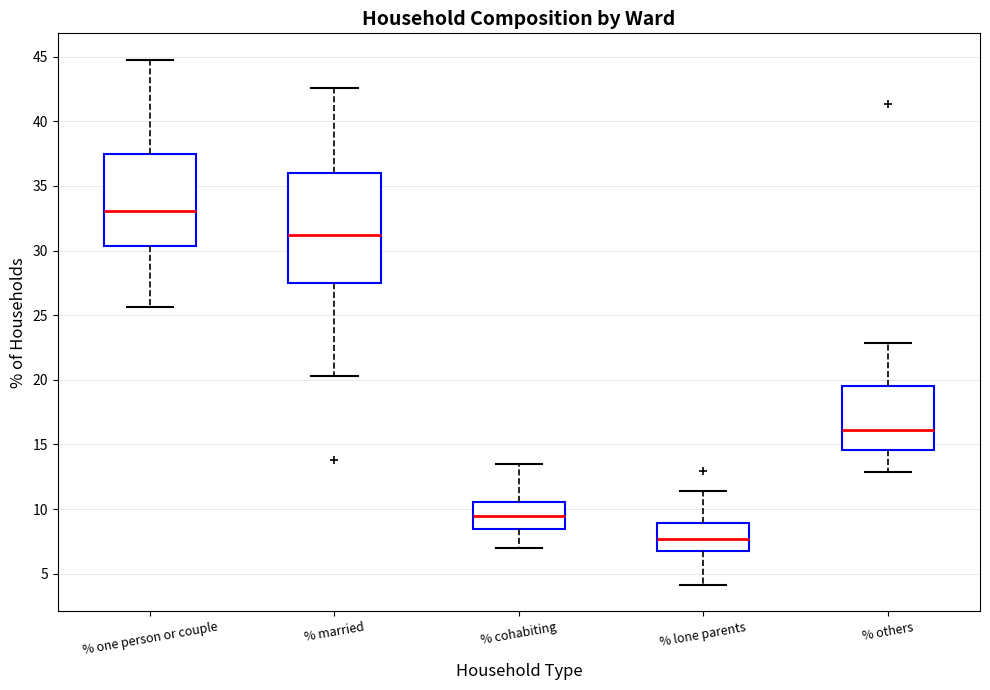

Which box's median line is the lowest?

% lone parents